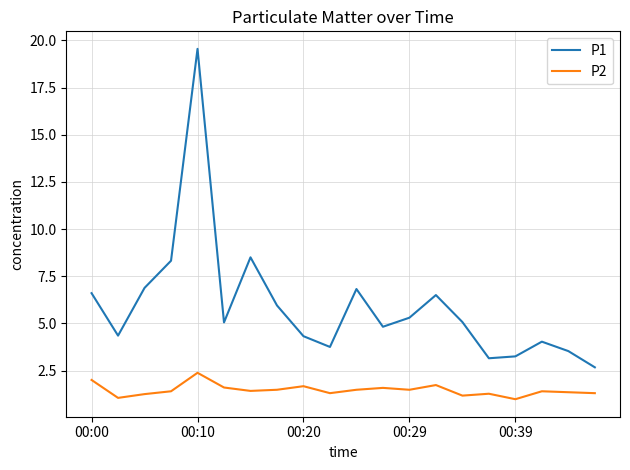

What is the difference between the second highest and minimum values in the P1 series?

5.8